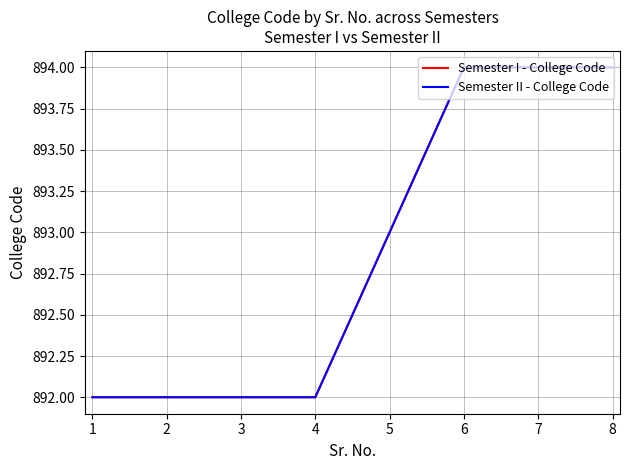

Is this an area chart (filled region under the line)?

No